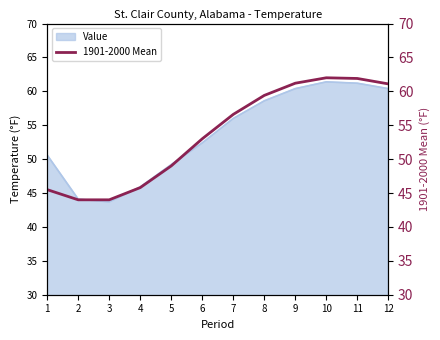

Which label corresponds to the smallest value in the chart?

2